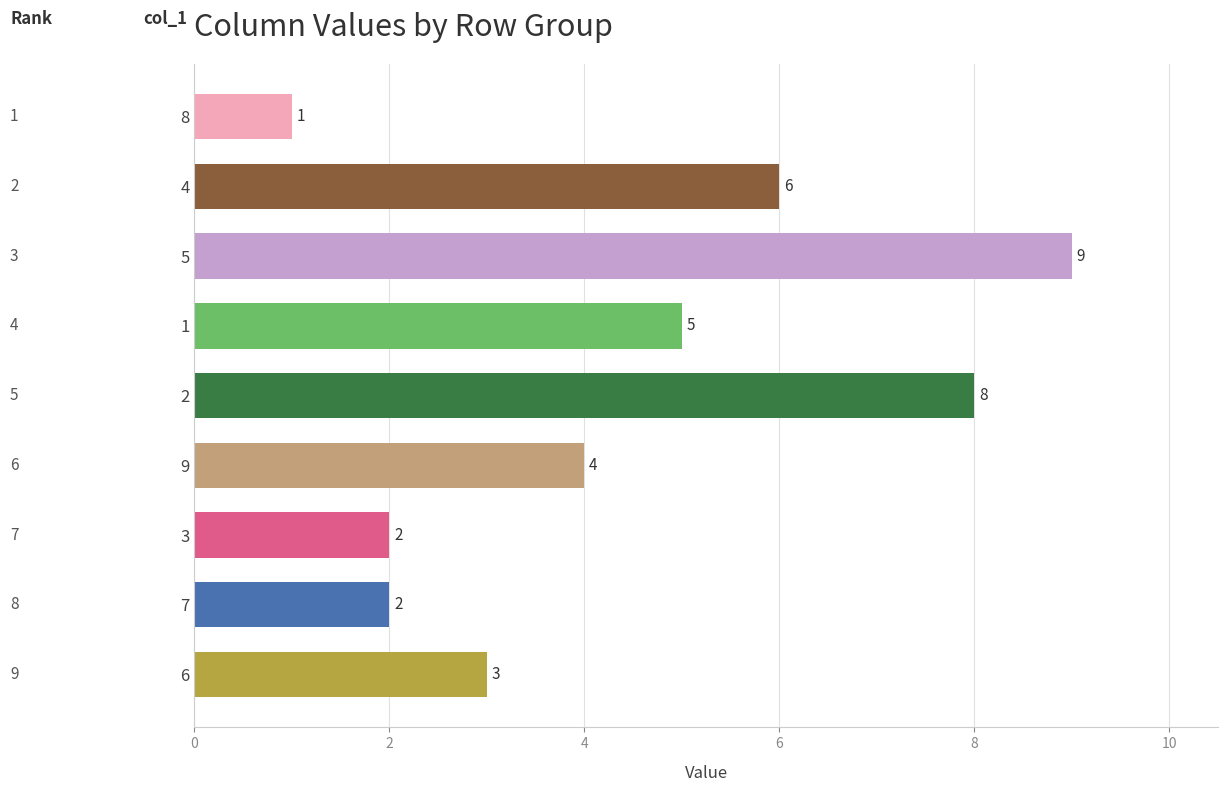

Are the bars horizontal?

Yes